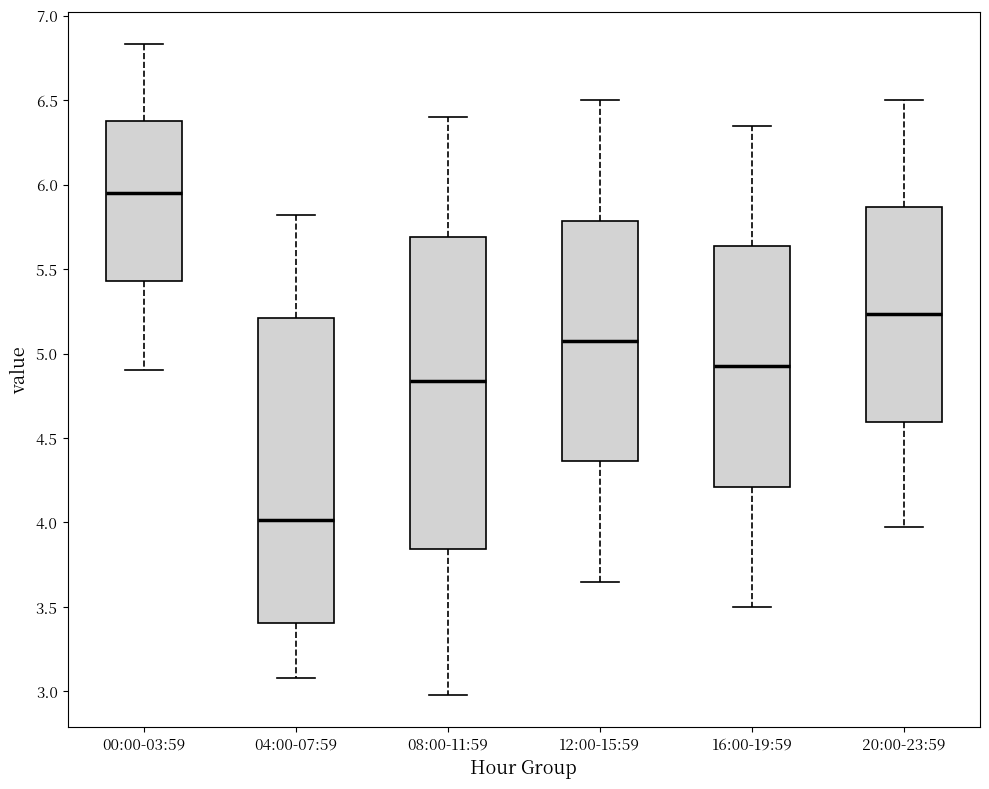

Reading left to right, read every box against the y-axis: the position of its median line, the range the box covers, and the ends of its whiskers. The values are not printed on the chart, so give them approximately, as read against the axis.

00:00-03:59: median 5.95, box 5.45 to 6.40, whiskers 4.90 to 6.85
04:00-07:59: median 4.00, box 3.40 to 5.20, whiskers 3.10 to 5.80
08:00-11:59: median 4.85, box 3.85 to 5.70, whiskers 3.00 to 6.40
12:00-15:59: median 5.10, box 4.35 to 5.80, whiskers 3.65 to 6.50
16:00-19:59: median 4.95, box 4.20 to 5.65, whiskers 3.50 to 6.35
20:00-23:59: median 5.25, box 4.60 to 5.85, whiskers 3.95 to 6.50